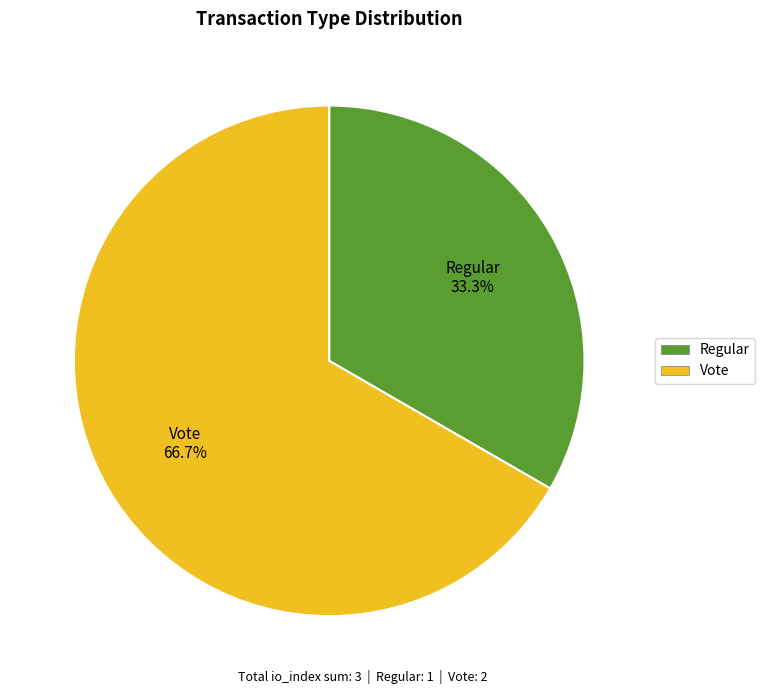

Rank the categories by value from lowest to highest.

Regular, Vote